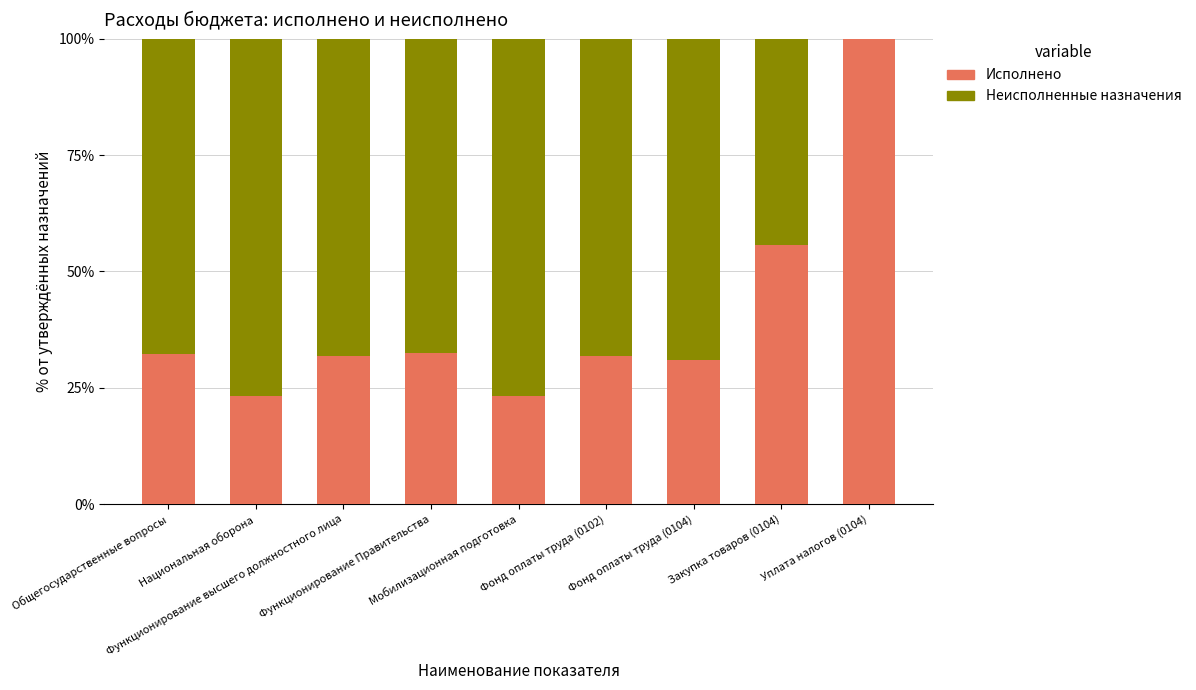

What is the sum of the Исполнено values at Закупка товаров (0104) and Функционирование высшего должностного лица?

87.6